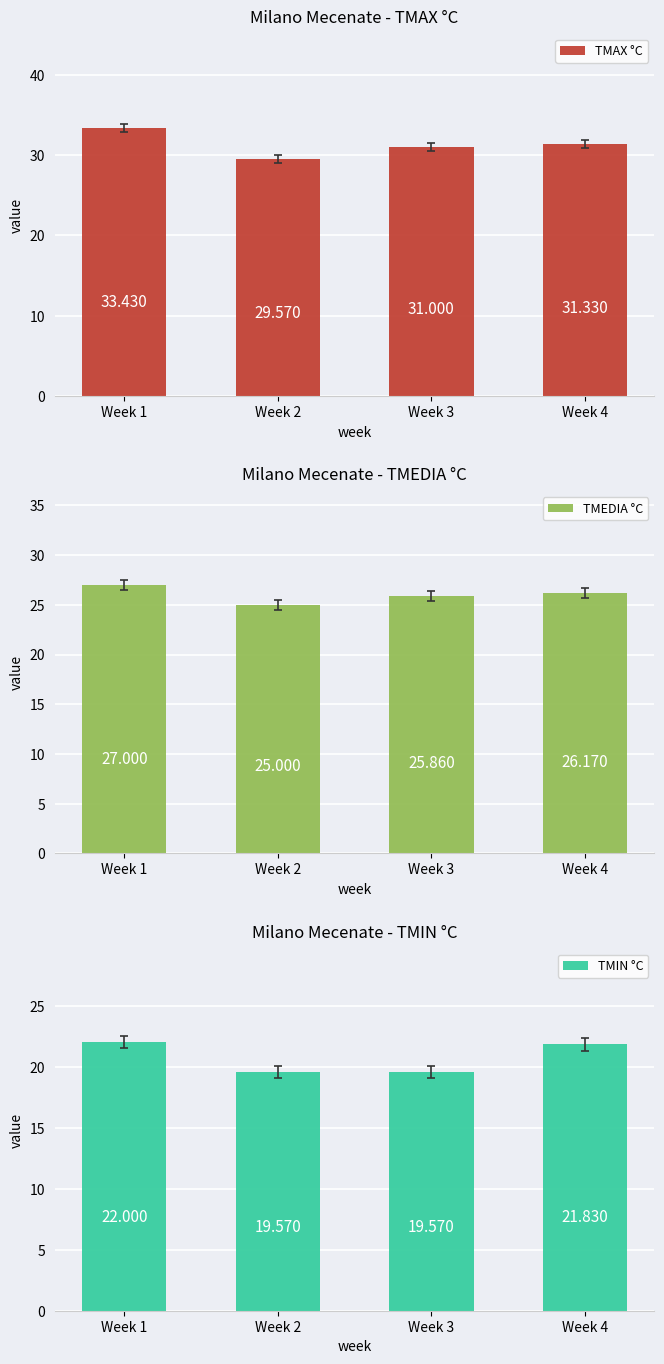

Which has a higher value, Week 2 or Week 3?

Week 3